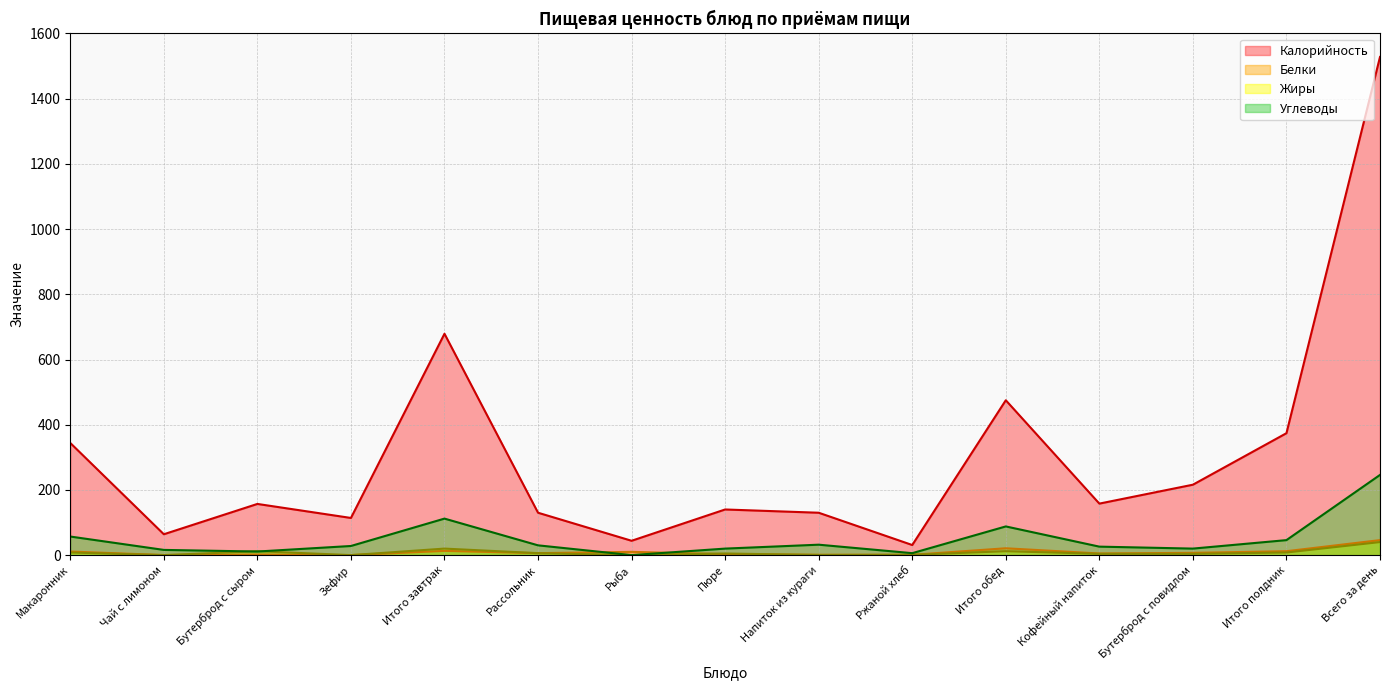

Rank the series by their maximum value, from lowest to highest.

Жиры, Белки, Углеводы, Калорийность